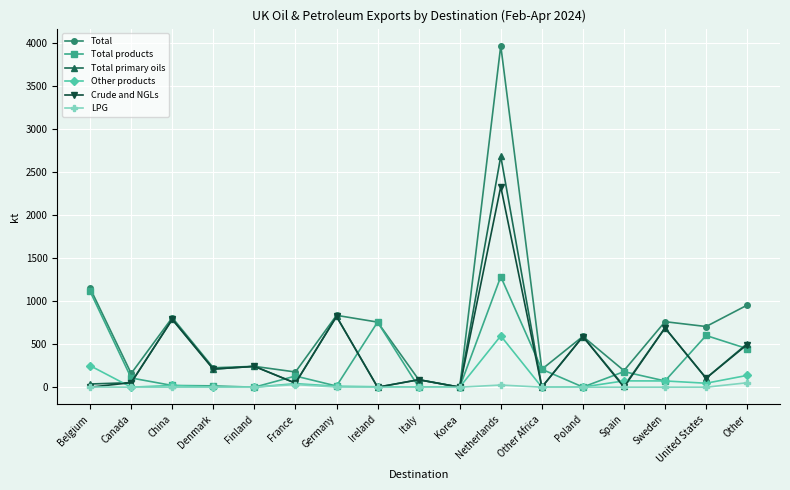

How many data points in Total primary oils are above 104?

9